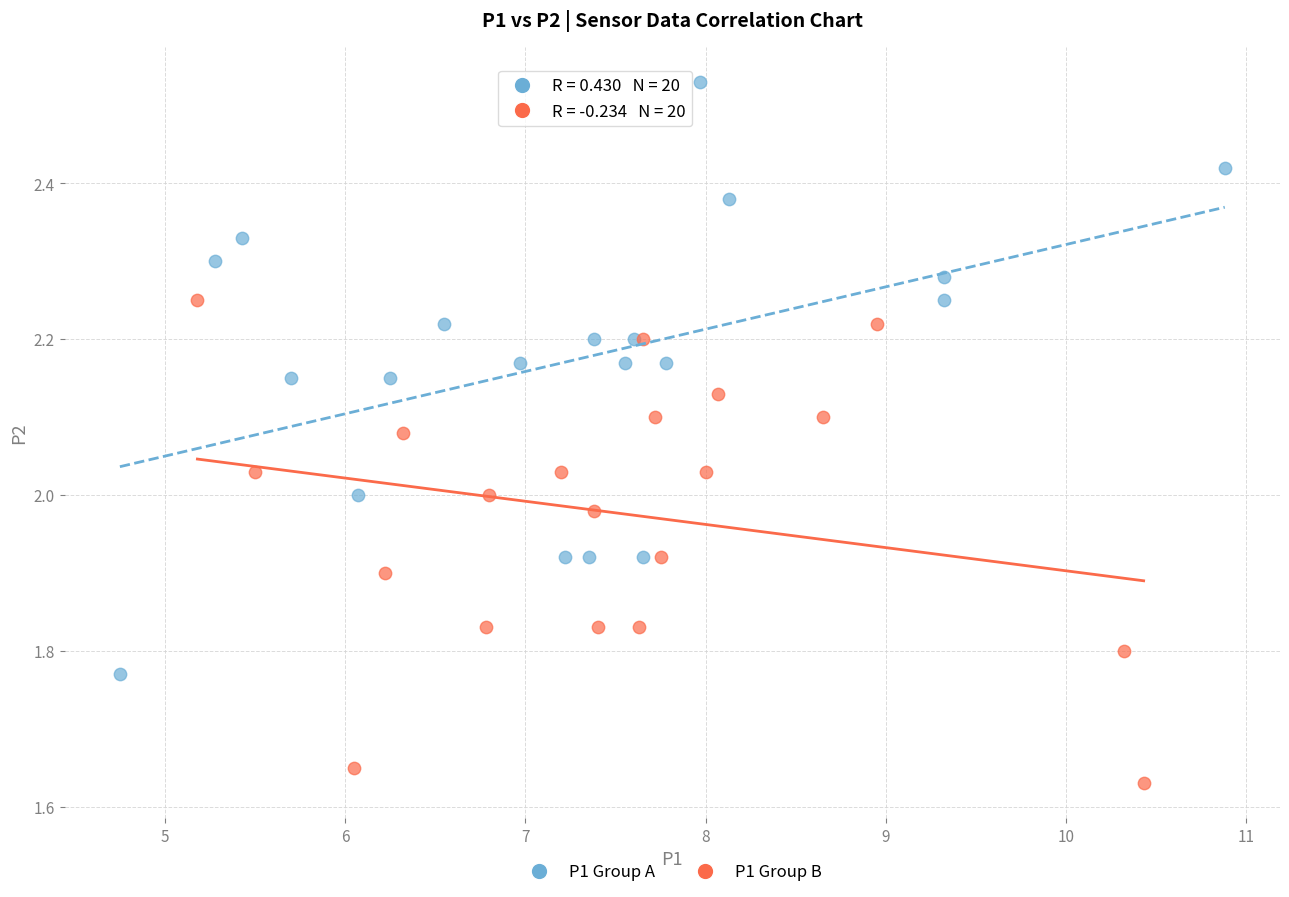

Which series has the largest Y range (max minus min)?

P1 Group A